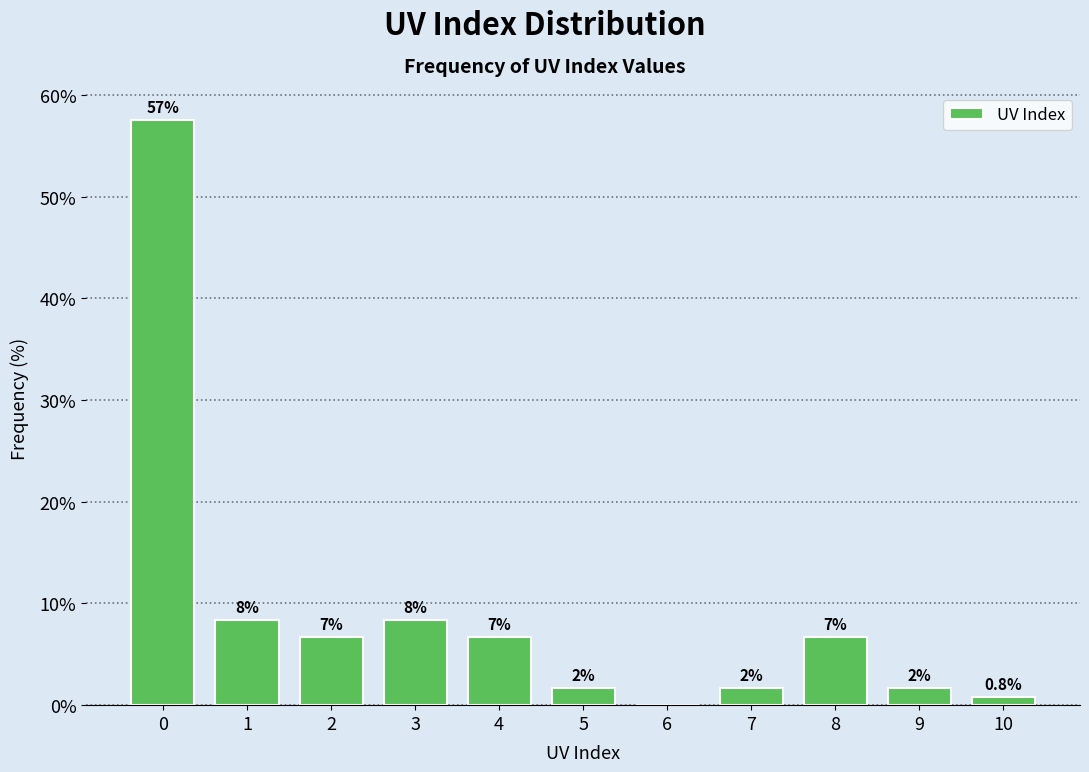

Are the bars horizontal?

No